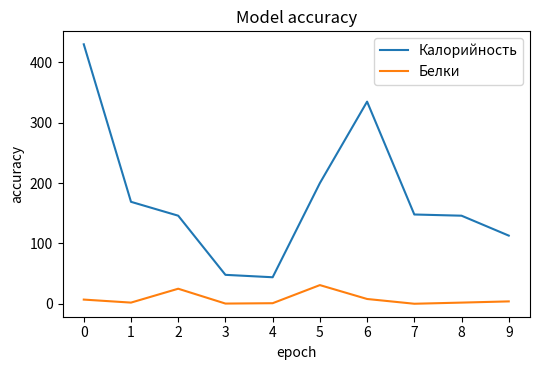

What is the average value of the Белки series?

8.1